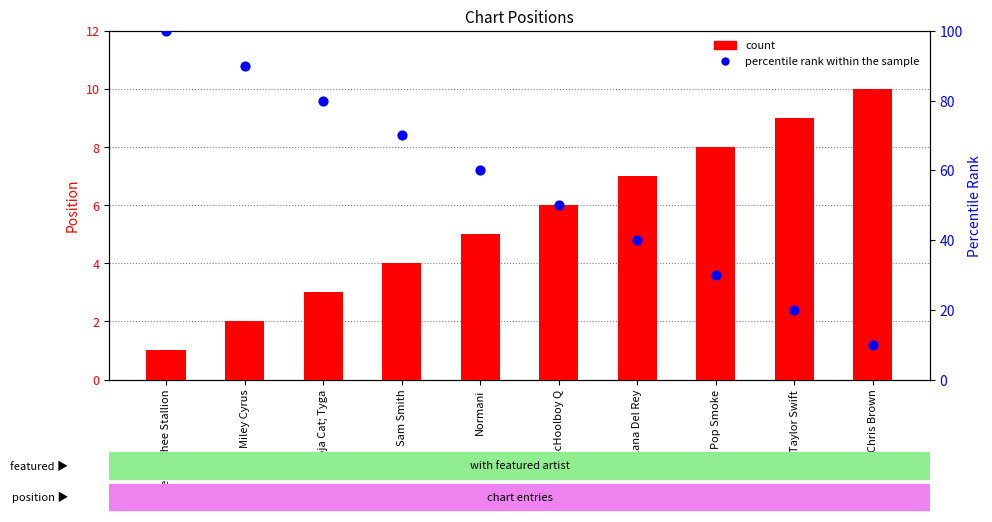

Which series reaches the maximum Y coordinate?

percentile rank within the sample